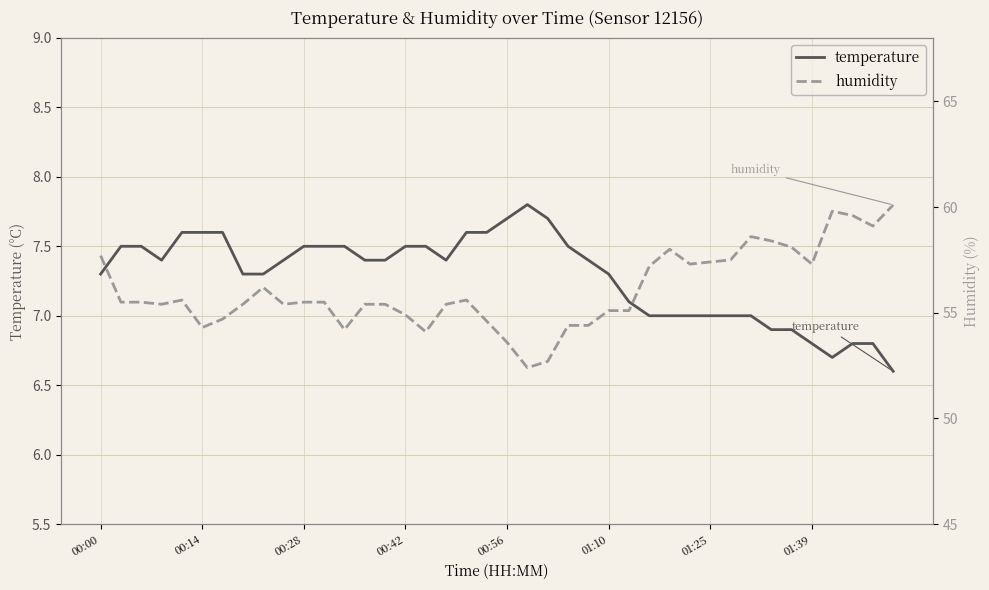

The value of temperature at 00:28 is 7.5. True or false?

True